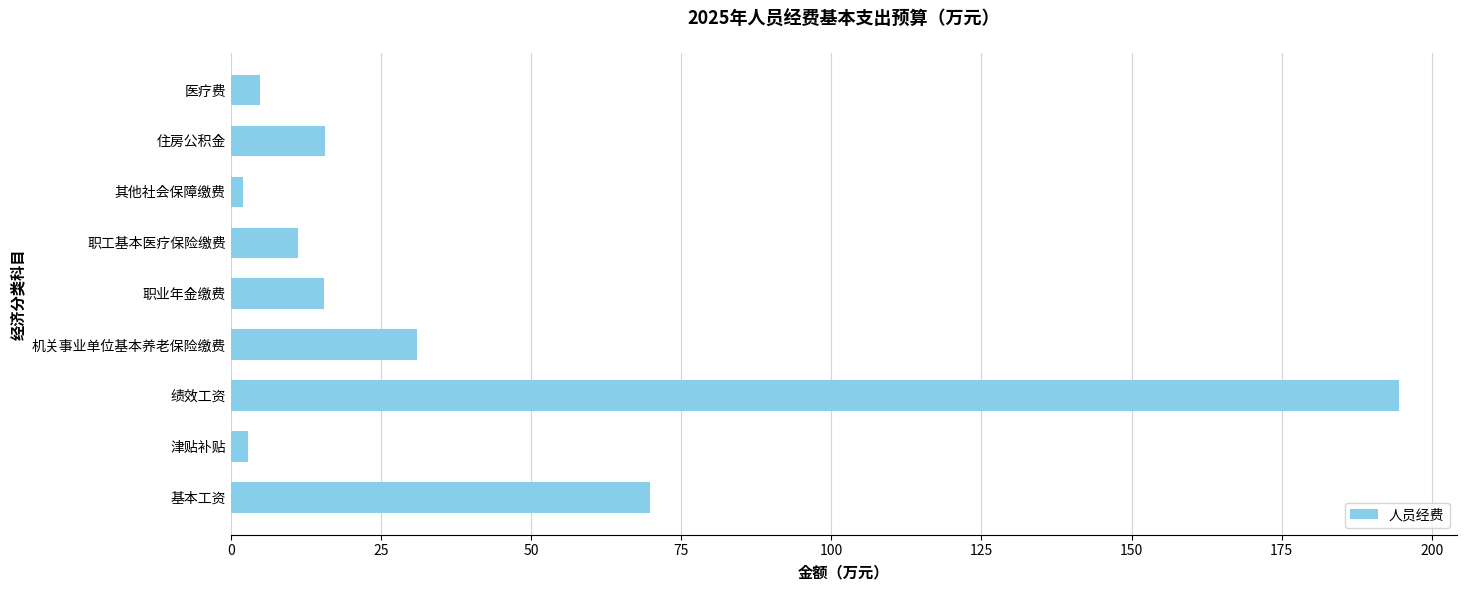

What is the difference between the values at 医疗费 and 职工基本医疗保险缴费?

6.3